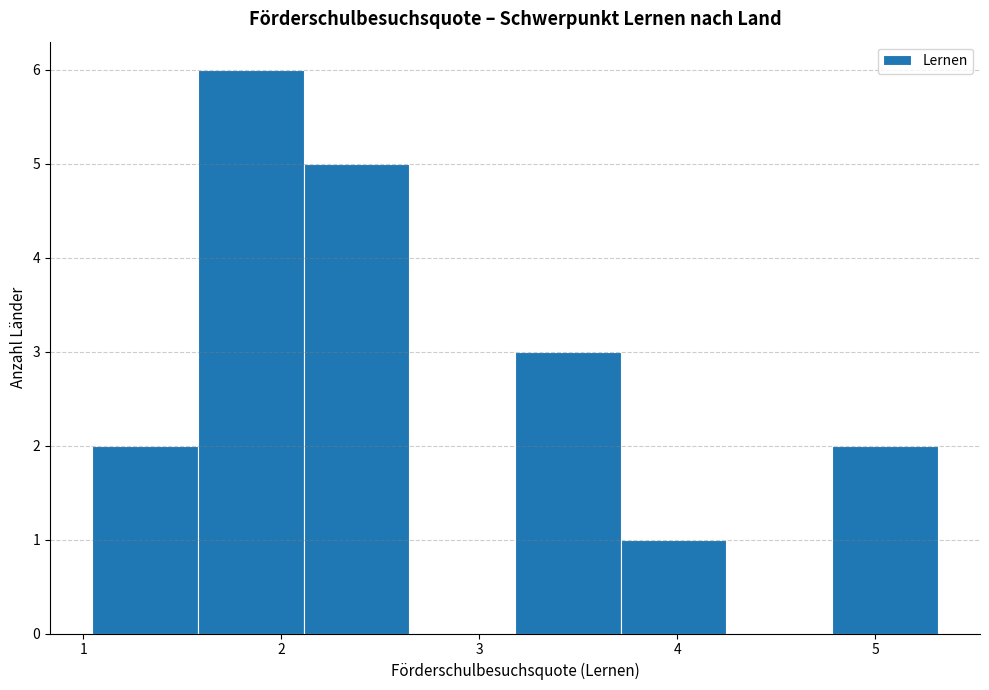

What is the height of the bar covering 4.8 to 5.3 on the x-axis? Neither the bar edges nor the heights are printed on the chart, so give them approximately, as read against the axes.

2